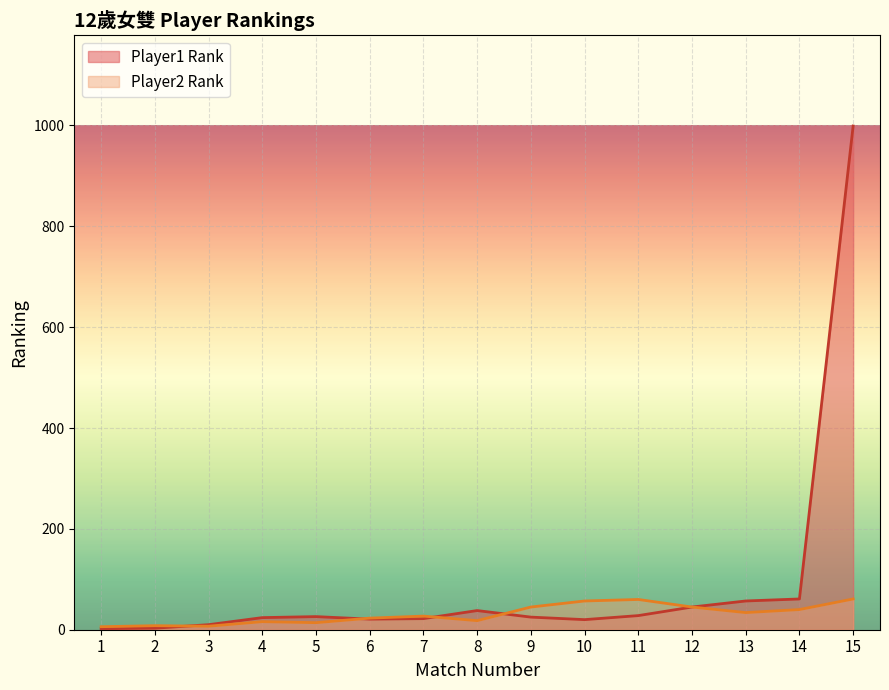

At which category does the chart reach its minimum across all series?

1